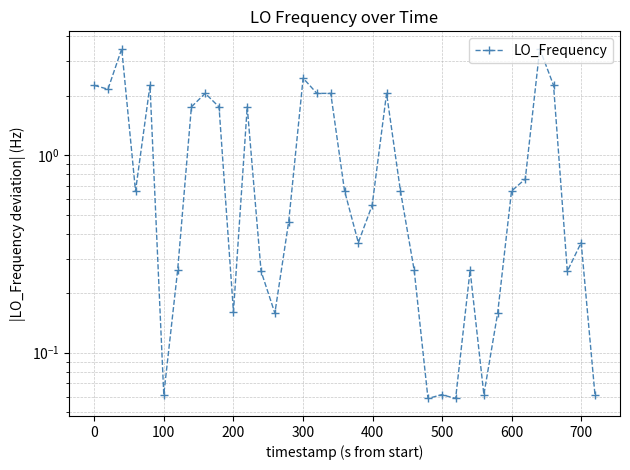

How many interior local peaks (higher than both neighbors) does the data have?

10